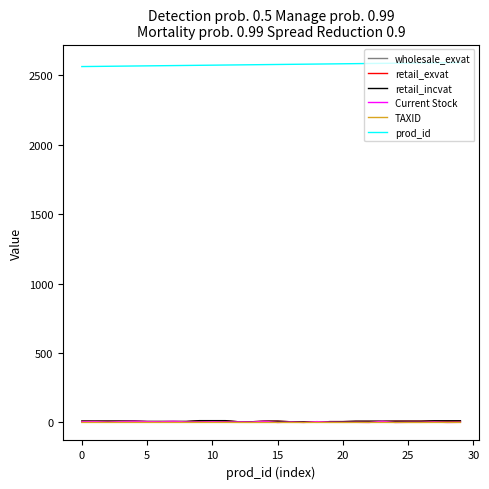

Which series has the largest total across all categories?

prod_id